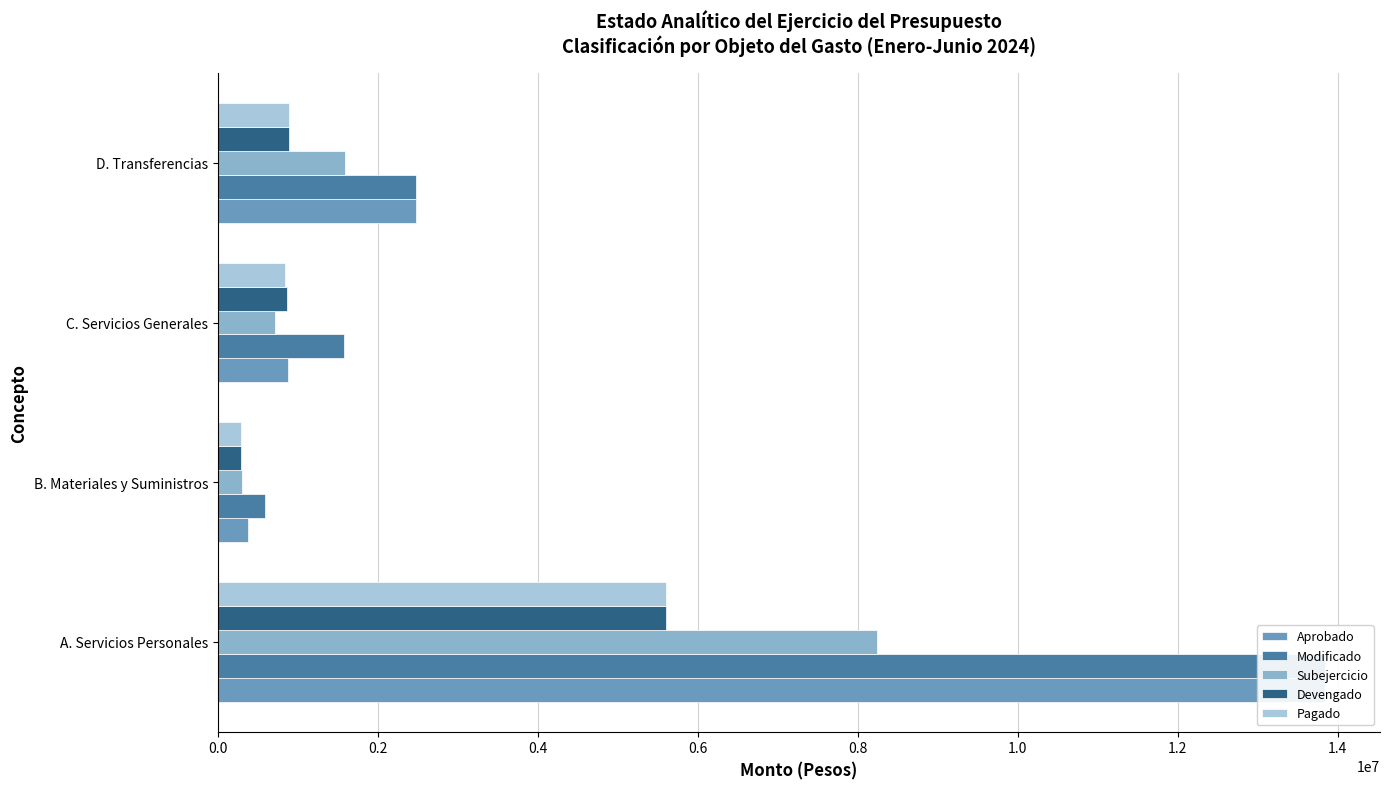

Rank the series at A. Servicios Personales from lowest to highest value.

Devengado, Pagado, Subejercicio, Aprobado, Modificado